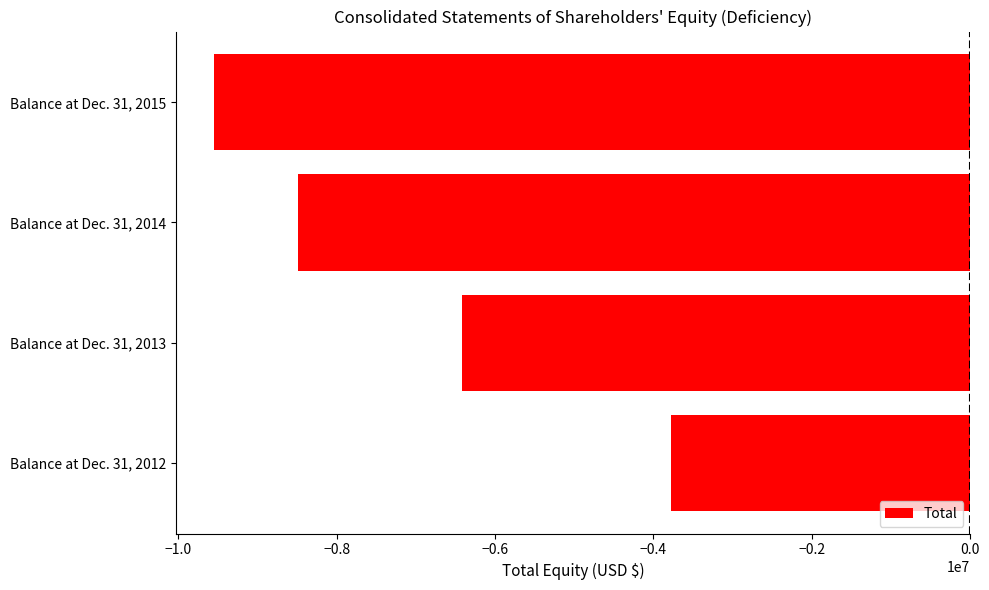

What is the average value?

-7061104